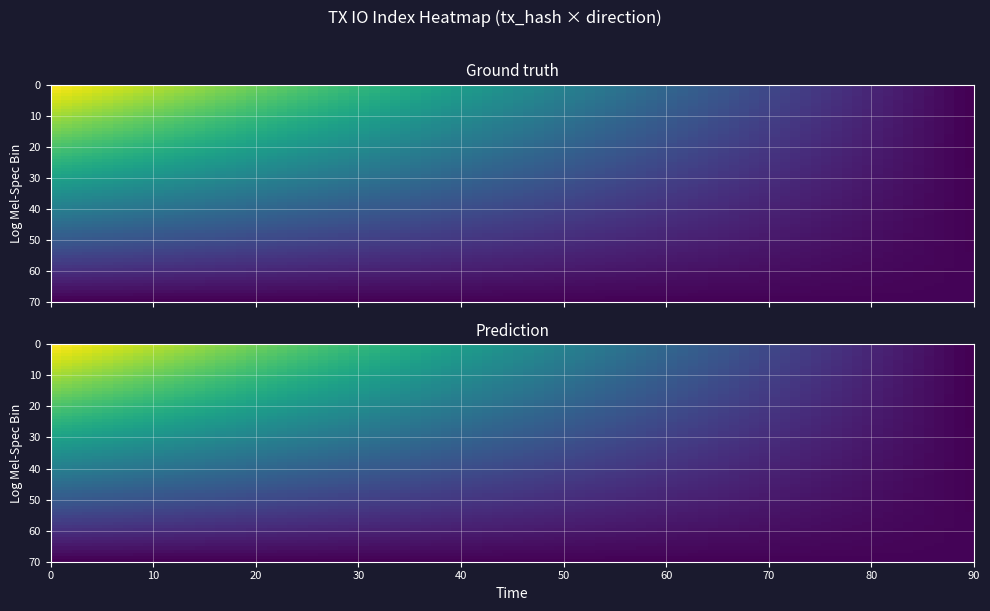

The Prediction series shows 1 at 1. True or false?

True